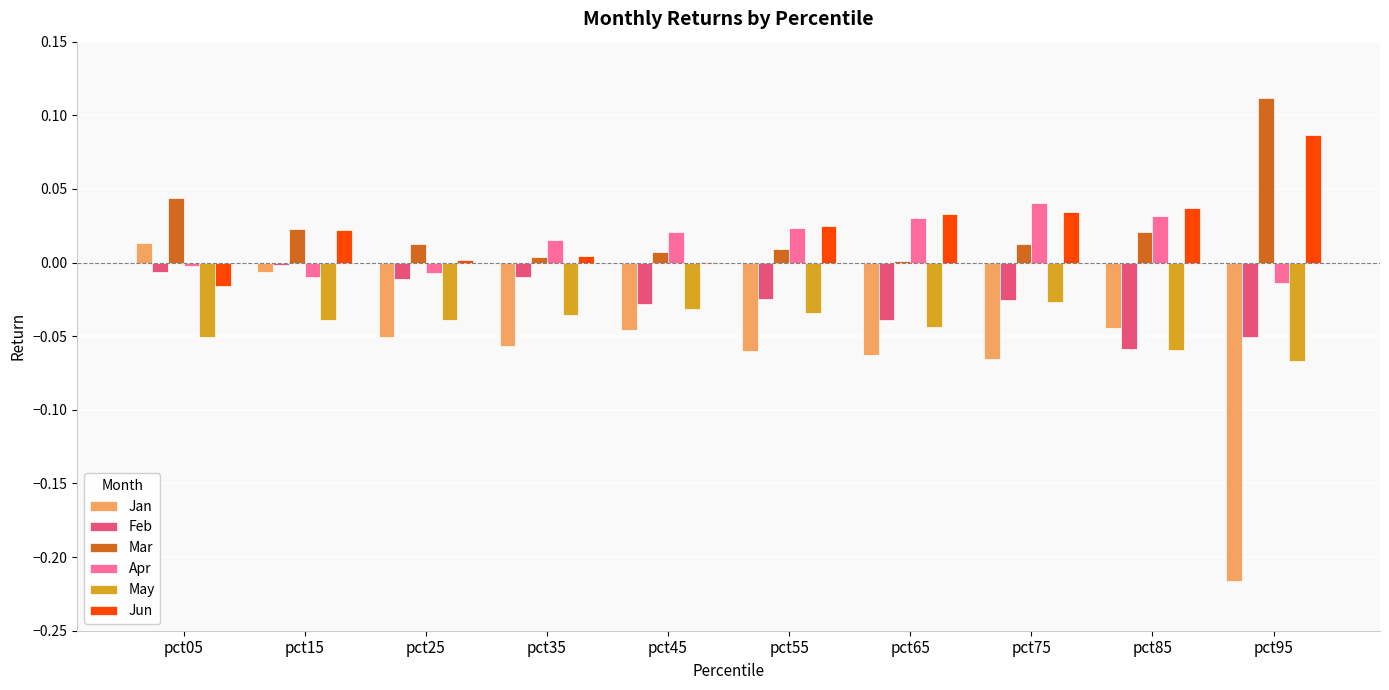

Where is May nearest to the value 0?

pct75